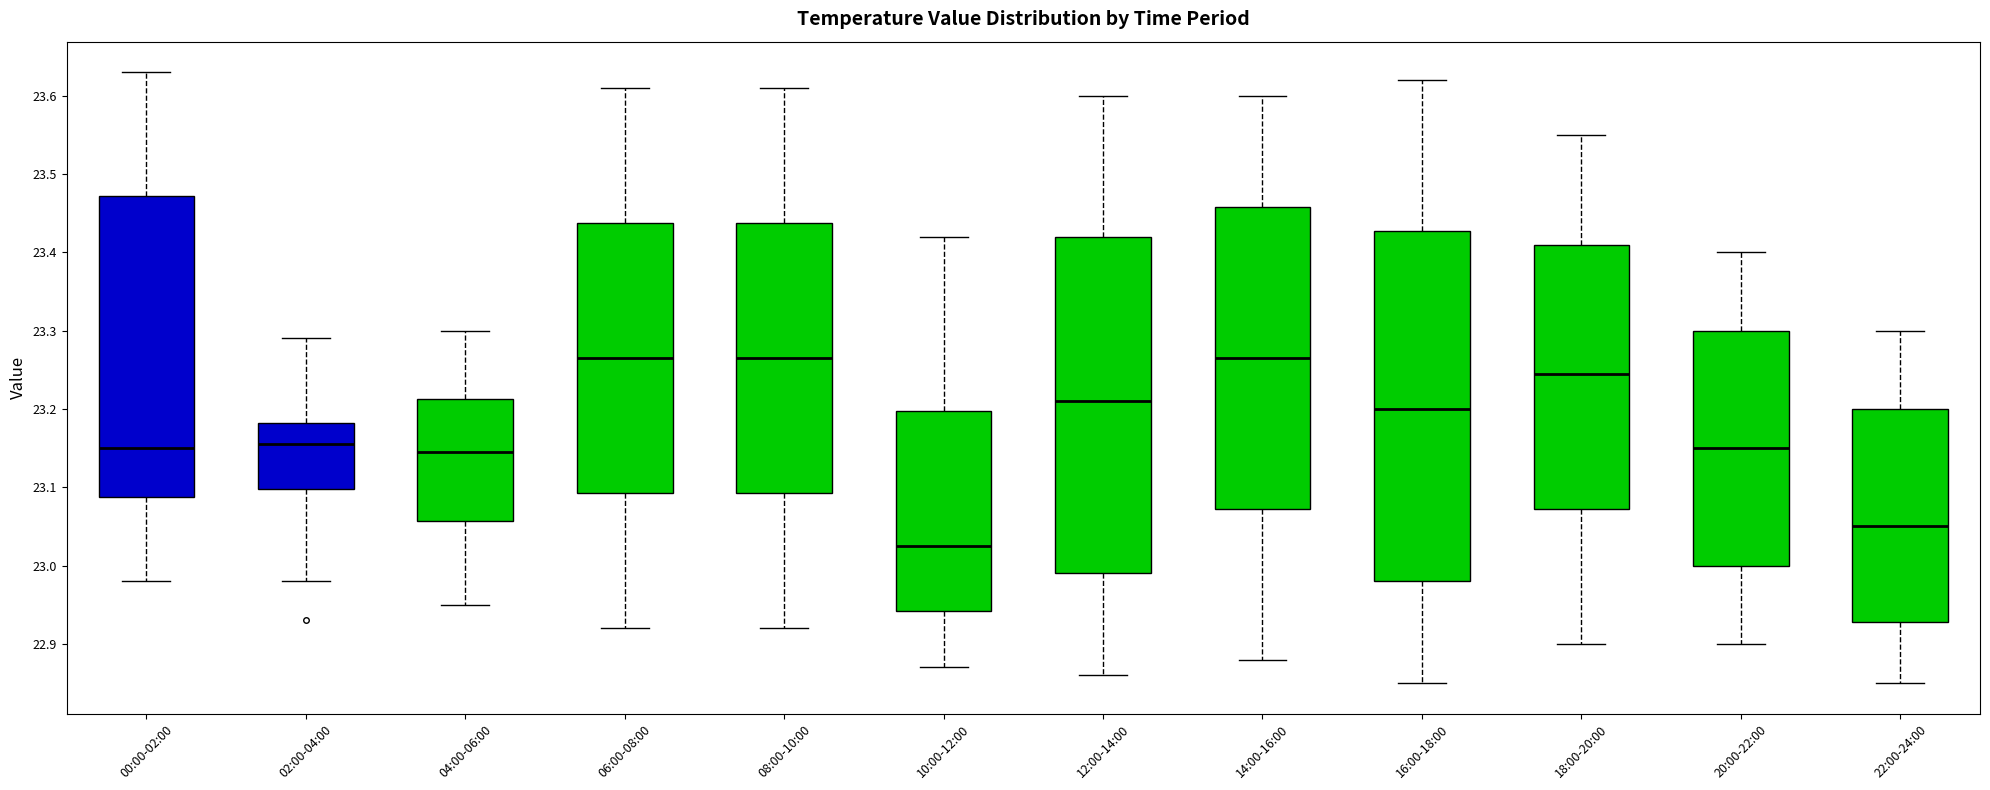

Which box's median line is the lowest?

10:00-12:00